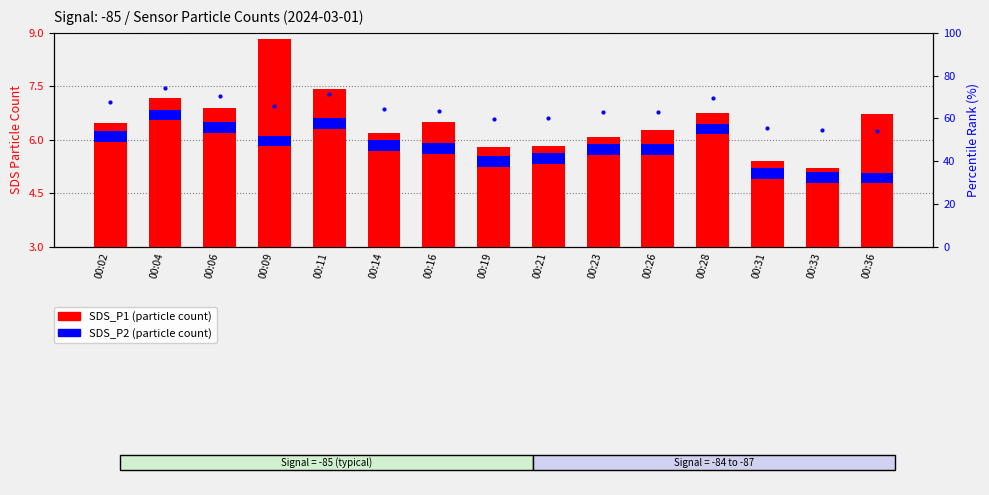

What is the sum of all SDS_P2 values?

4.5